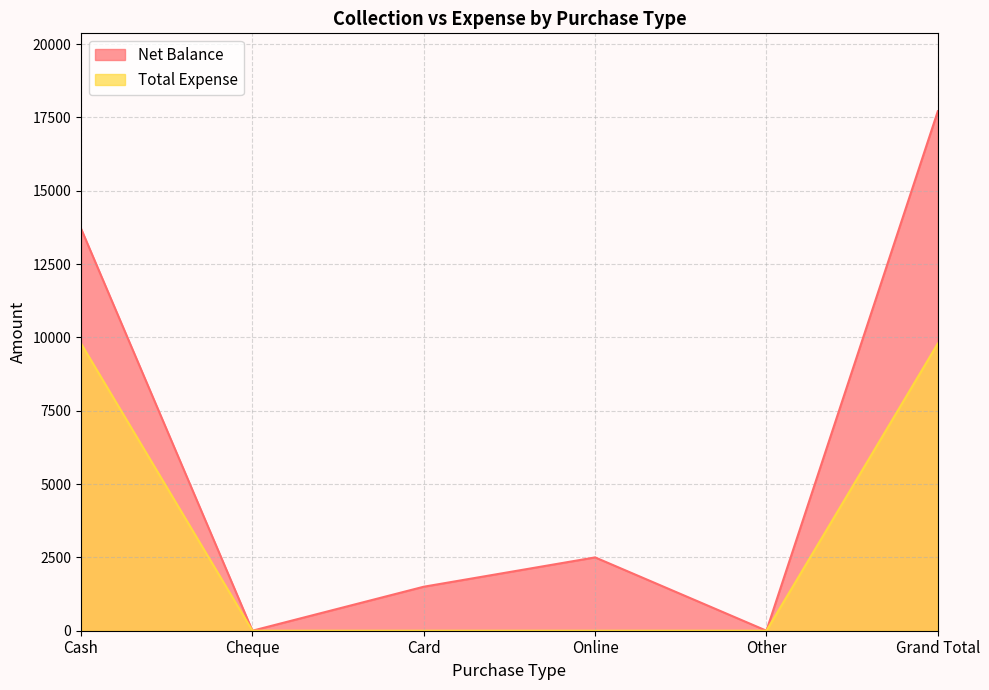

Which series has the largest total across all categories?

Net Balance